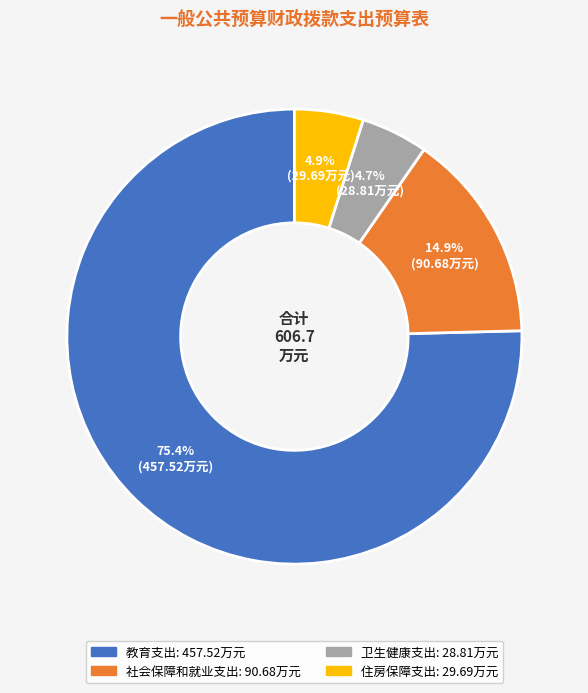

True or false: 住房保障支出 accounts for 5% of the total.

True